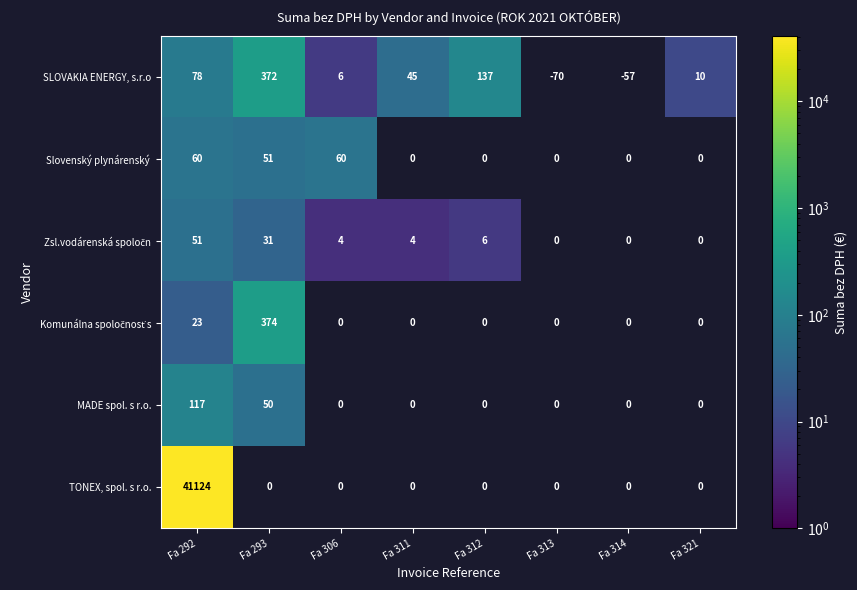

The value of SLOVAKIA ENERGY, s.r.o at Fa 321 is 10. True or false?

True